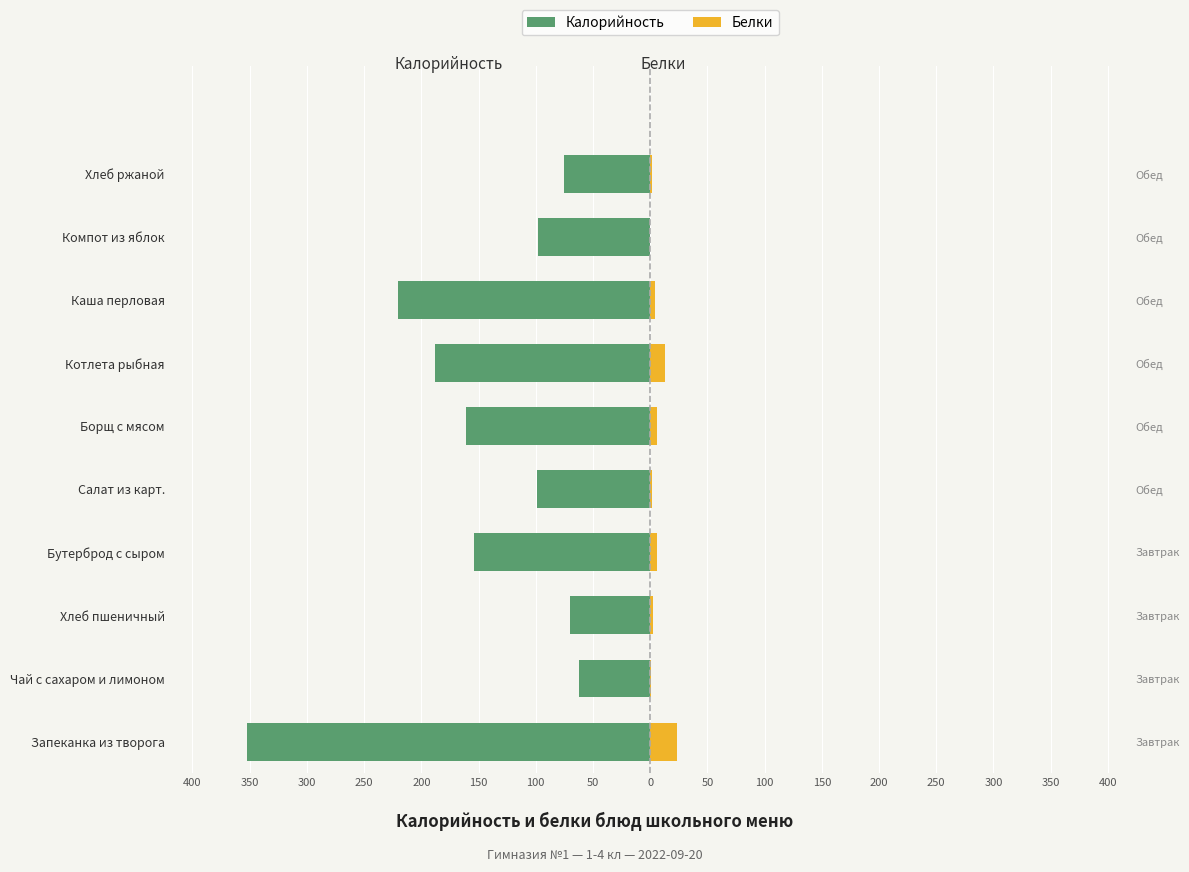

Which series changed the most between Хлеб пшеничный and Котлета рыбная?

Калорийность